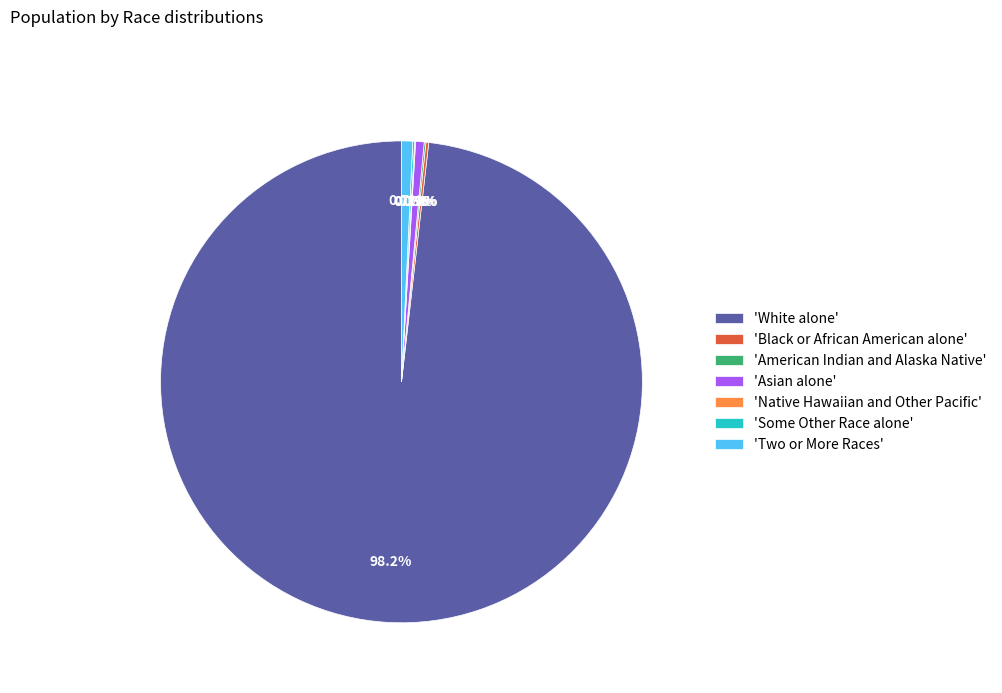

Which category has the biggest portion of the pie?

'White alone'